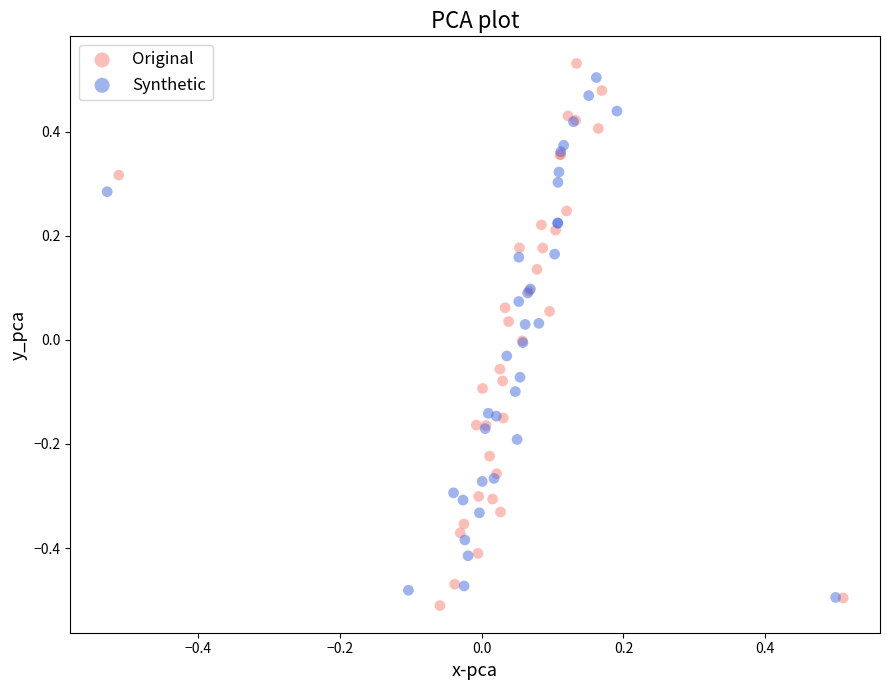

What are all the series names shown in the legend?

Original, Synthetic